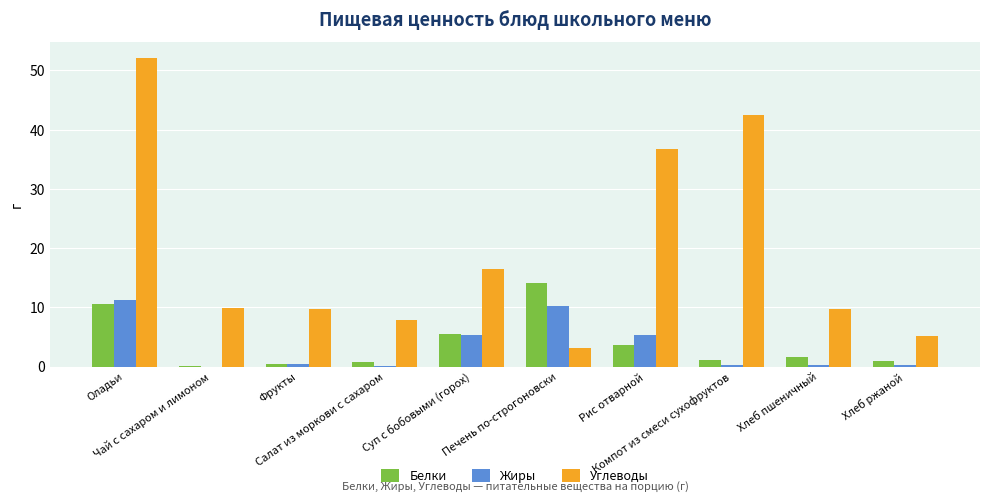

Which series has the largest total across all categories?

Углеводы